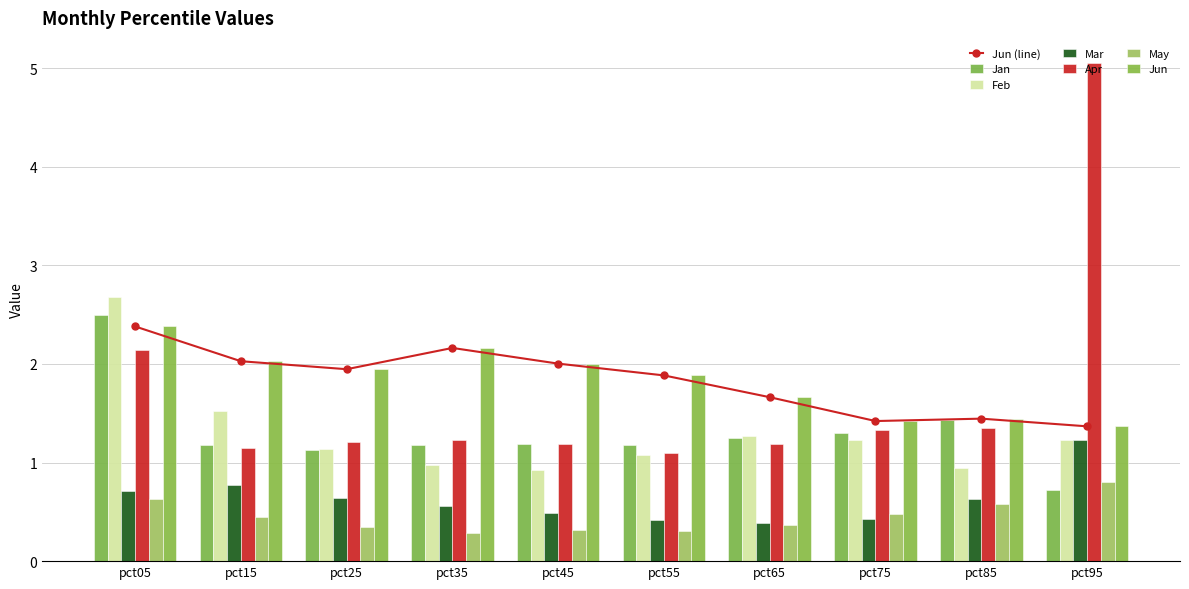

Reading left to right, what are all the values shown in this chart?

Jan: pct05=2.5	pct15=1.2	pct25=1.1	pct35=1.2	pct45=1.2	pct55=1.2	pct65=1.3	pct75=1.3	pct85=1.4	pct95=0.7
Feb: pct05=2.7	pct15=1.5	pct25=1.1	pct35=1.0	pct45=0.9	pct55=1.1	pct65=1.3	pct75=1.2	pct85=0.9	pct95=1.2
Mar: pct05=0.7	pct15=0.8	pct25=0.6	pct35=0.6	pct45=0.5	pct55=0.4	pct65=0.4	pct75=0.4	pct85=0.6	pct95=1.2
Apr: pct05=2.1	pct15=1.1	pct25=1.2	pct35=1.2	pct45=1.2	pct55=1.1	pct65=1.2	pct75=1.3	pct85=1.3	pct95=5.1
May: pct05=0.6	pct15=0.4	pct25=0.3	pct35=0.3	pct45=0.3	pct55=0.3	pct65=0.4	pct75=0.5	pct85=0.6	pct95=0.8
Jun: pct05=2.4	pct15=2.0	pct25=1.9	pct35=2.2	pct45=2.0	pct55=1.9	pct65=1.7	pct75=1.4	pct85=1.4	pct95=1.4